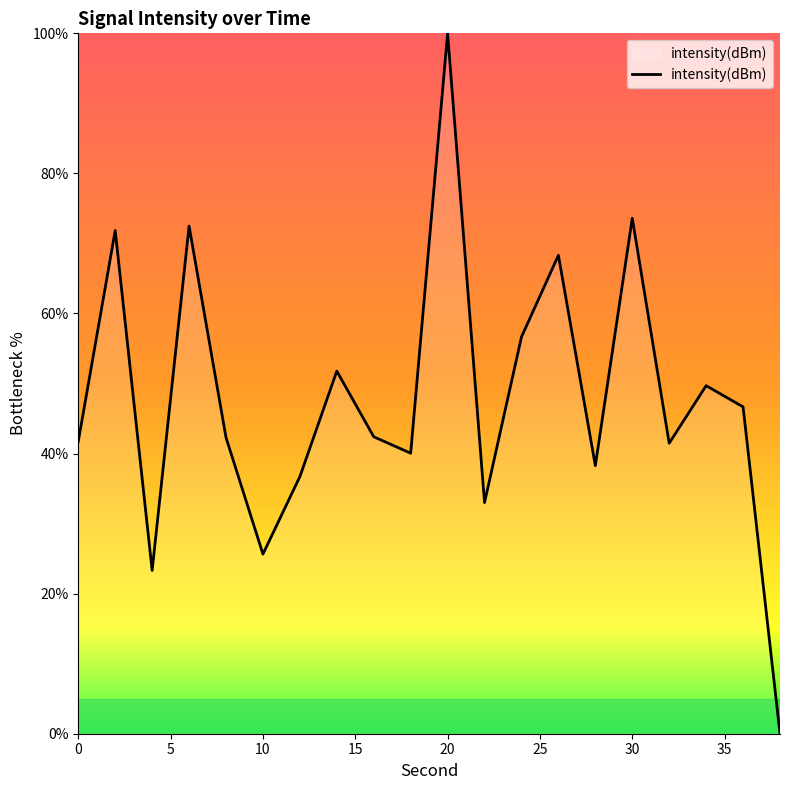

What is the greatest value displayed?

100.0